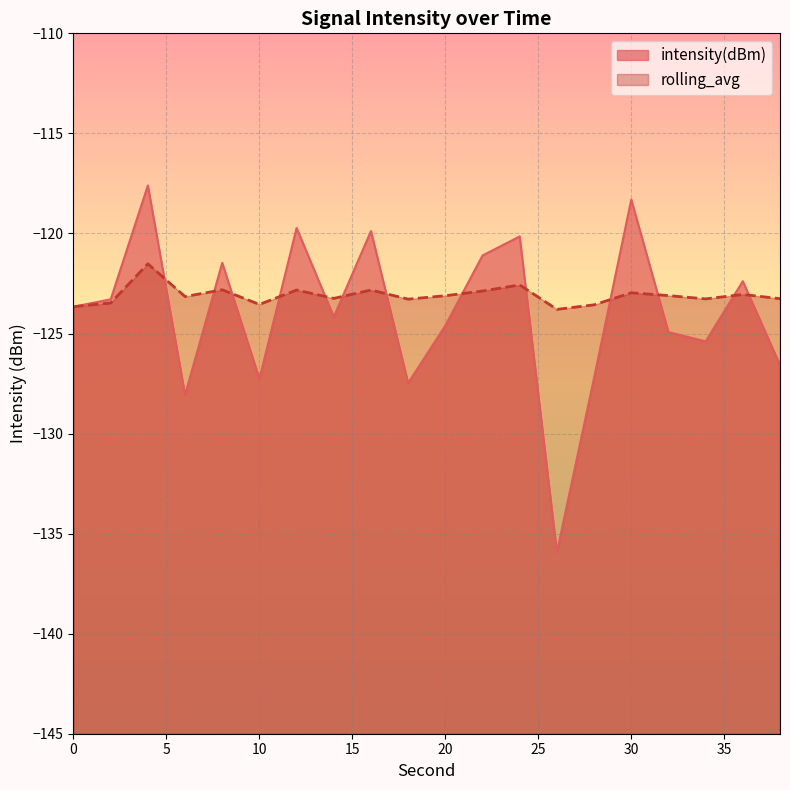

Does the chart display data point markers on the line(s)?

No